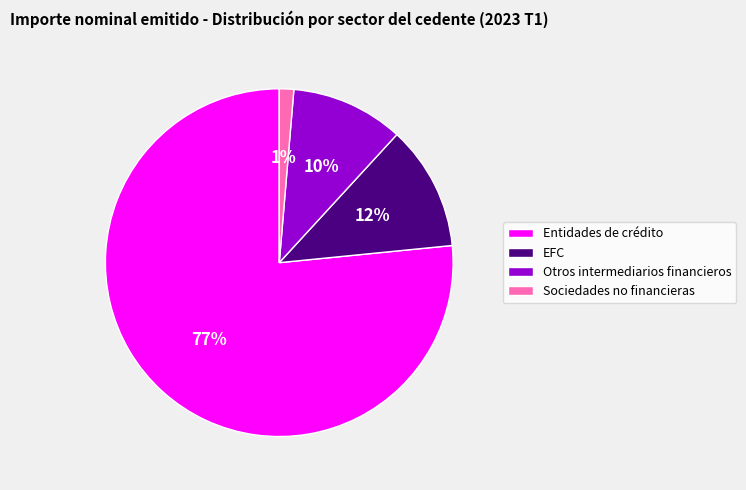

How many segments does this pie chart have?

4